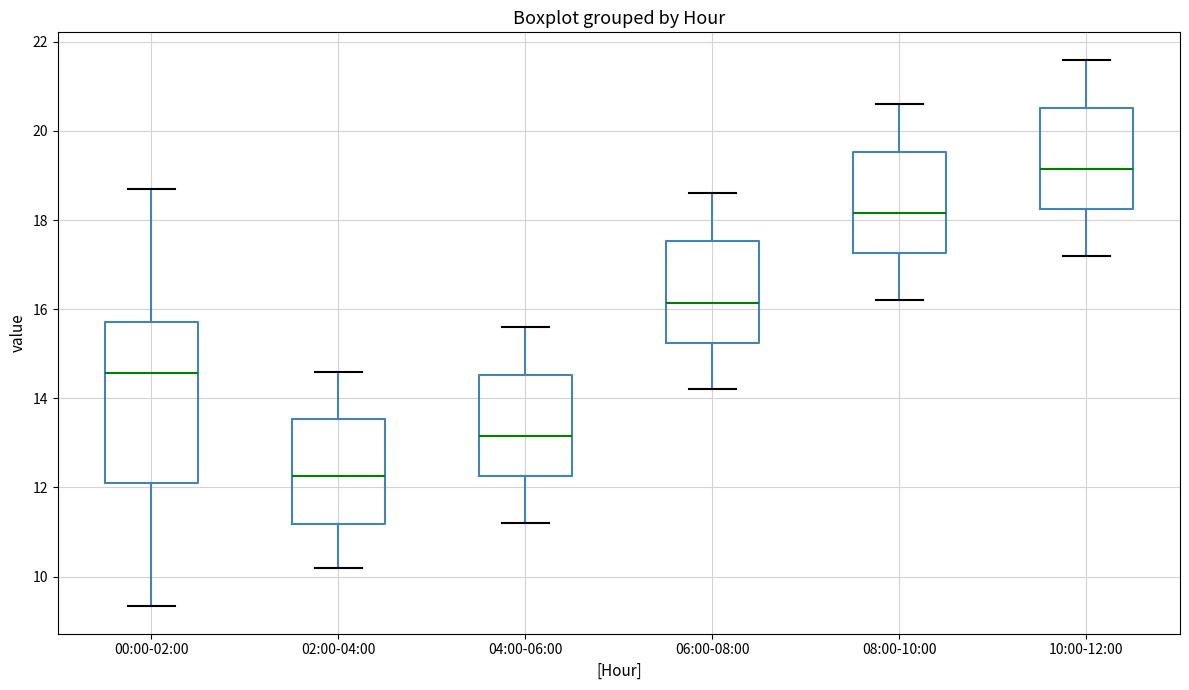

Which box's median line is the highest?

10:00-12:00